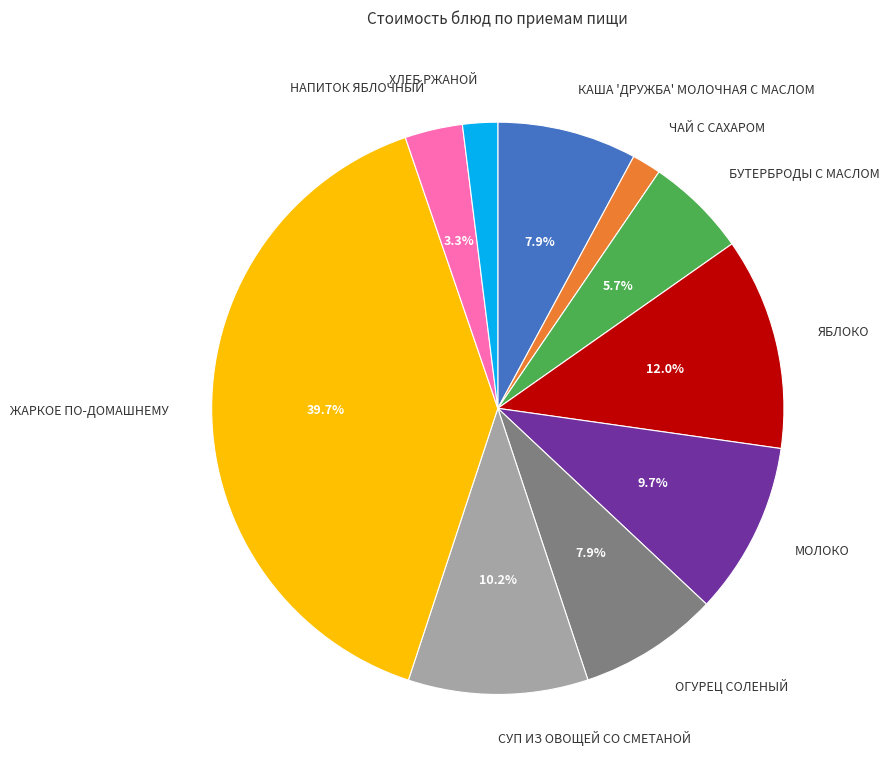

What percentage is the ОГУРЕЦ СОЛЕНЫЙ slice, to the nearest percent?

8%